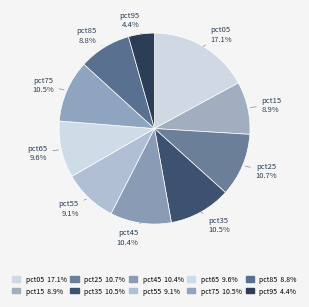

Is there a majority slice in this chart?

No